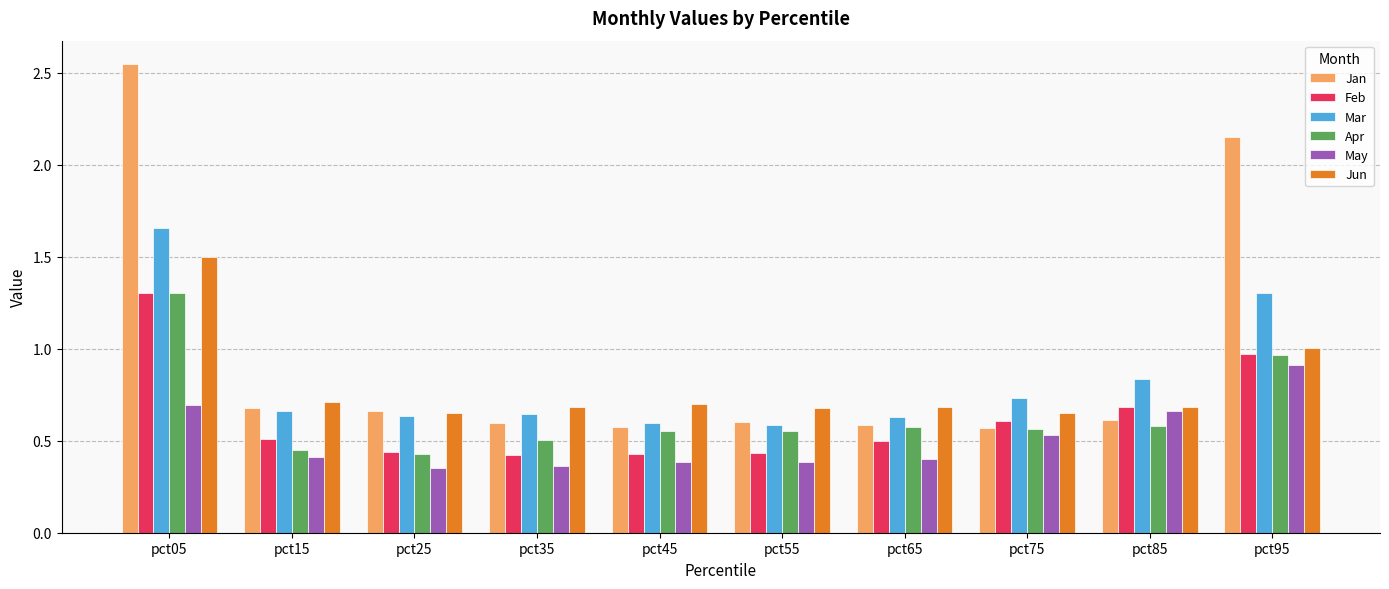

Is it true that Apr equals 0.6 at pct15?

False